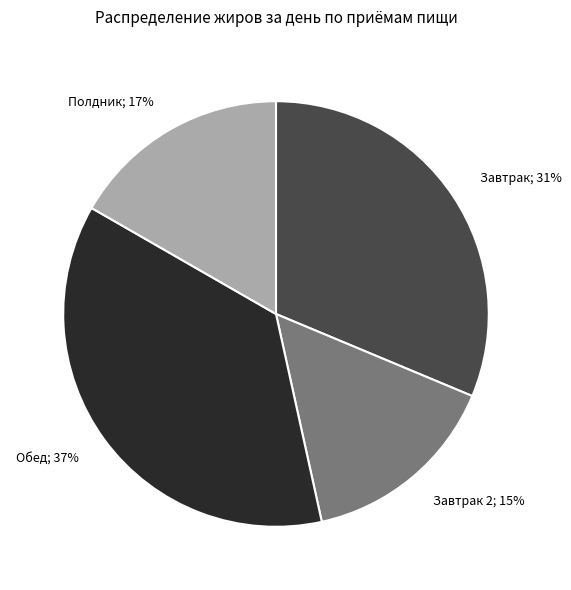

Is there a majority slice in this chart?

No